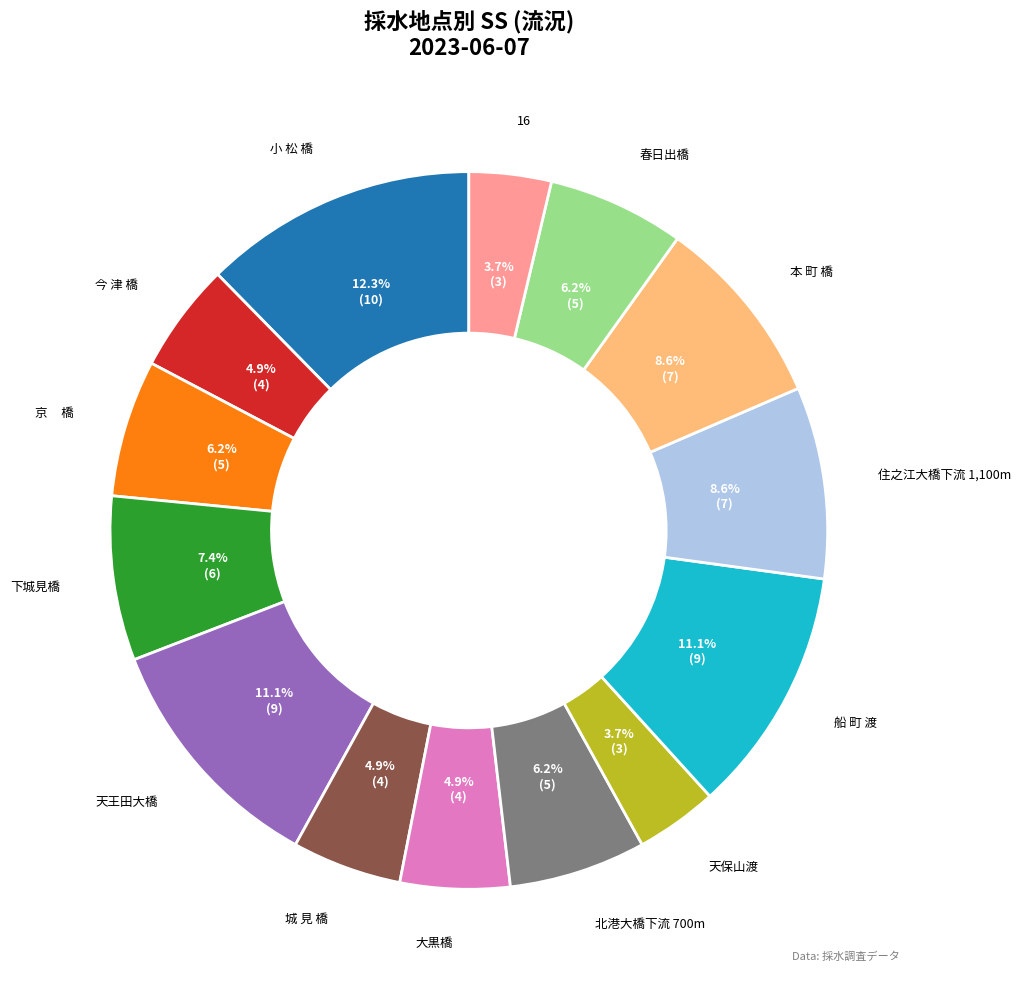

Is there a majority slice in this chart?

No